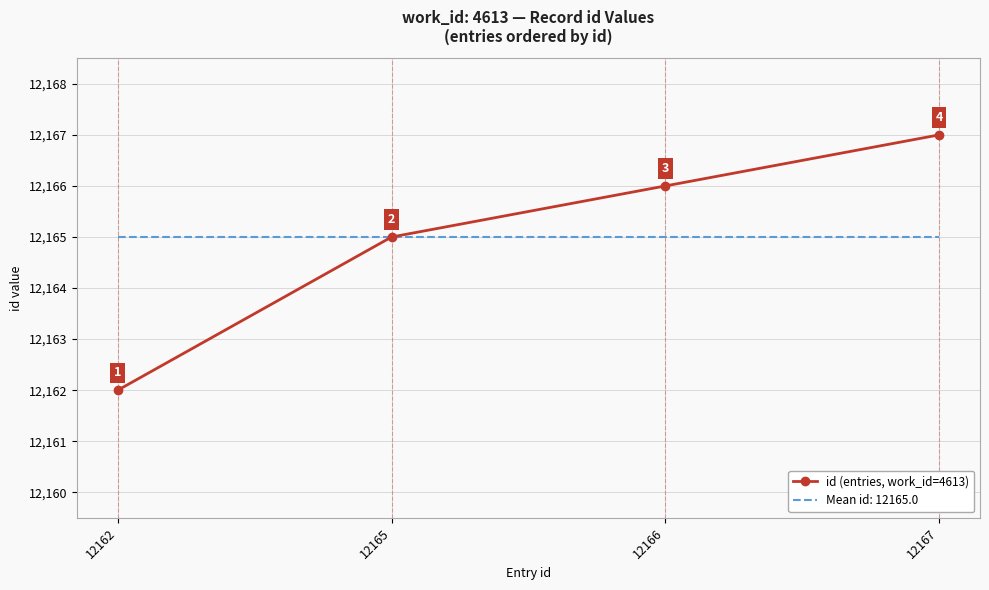

Which category has the lowest value across all series?

12162